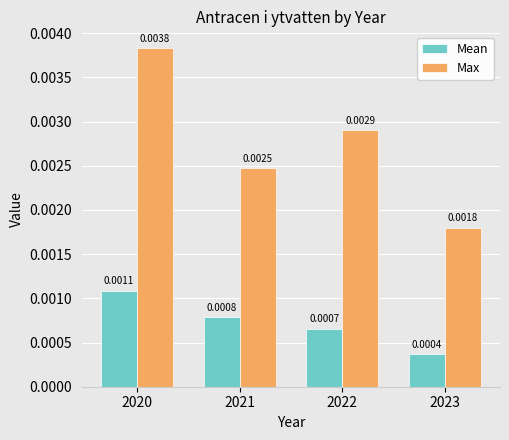

At 2022, list the series in order from smallest to largest.

Mean, Max